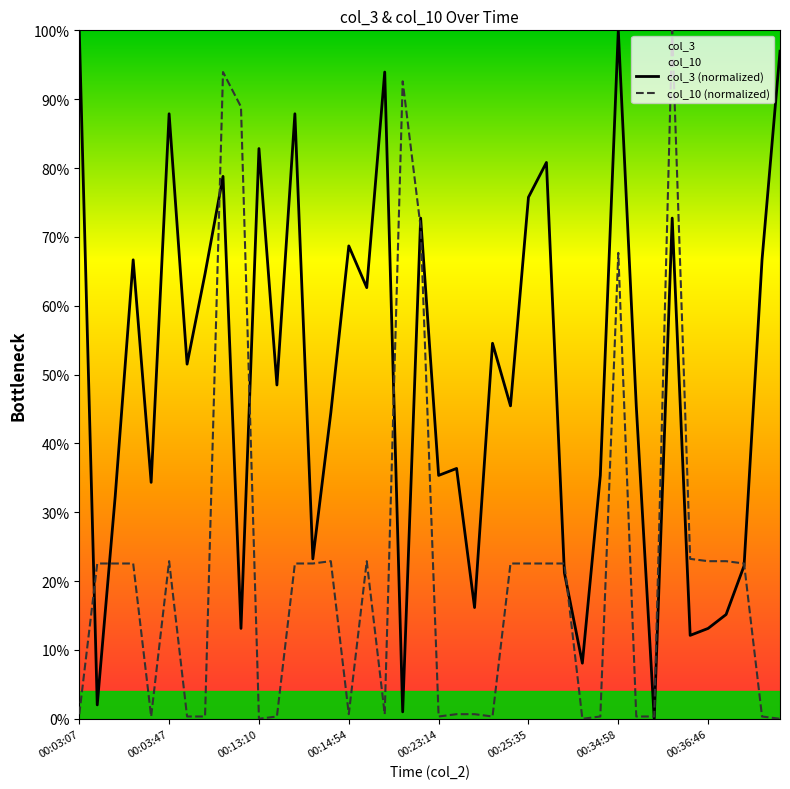

List the series in order of their peak value, highest first.

col_3 (normalized), col_10 (normalized)